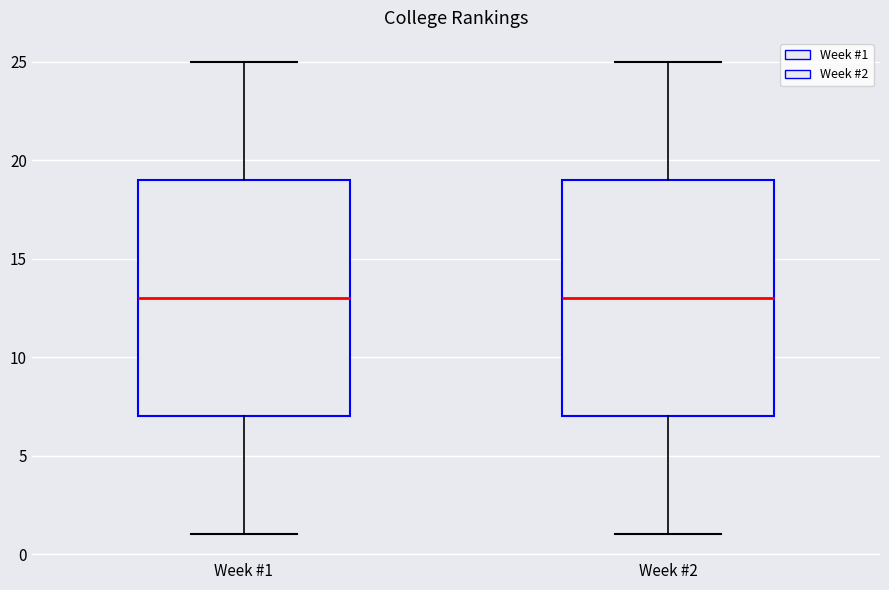

Reading left to right, read every box against the y-axis: the position of its median line, the range the box covers, and the ends of its whiskers. The values are not printed on the chart, so give them approximately, as read against the axis.

Week #1: median 13, box 7 to 19, whiskers 1 to 25
Week #2: median 13, box 7 to 19, whiskers 1 to 25